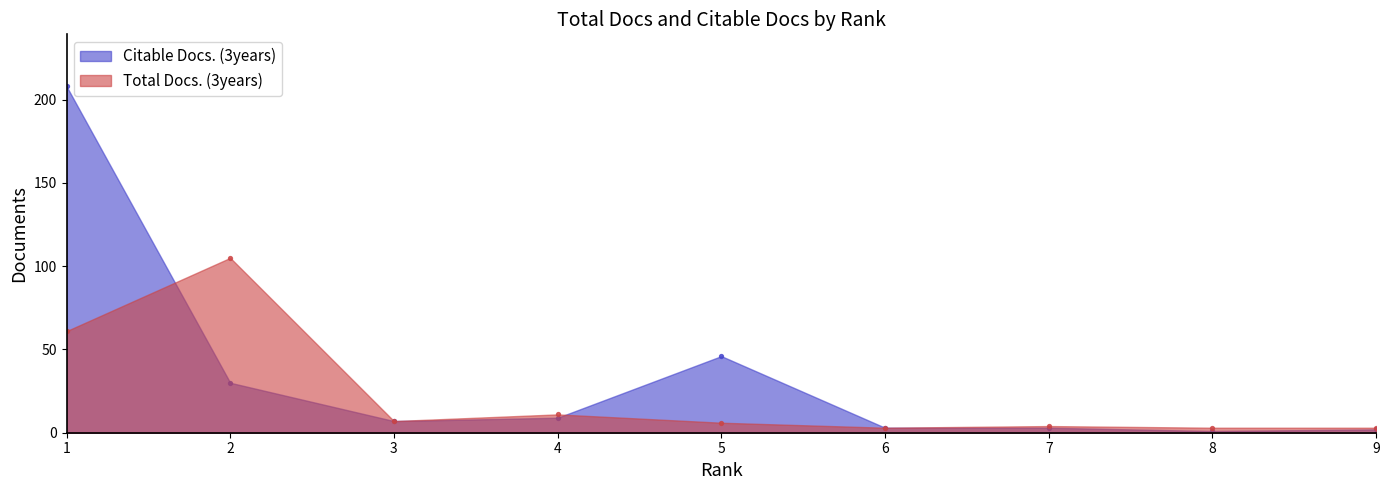

At how many categories does at least one series exceed 93?

2